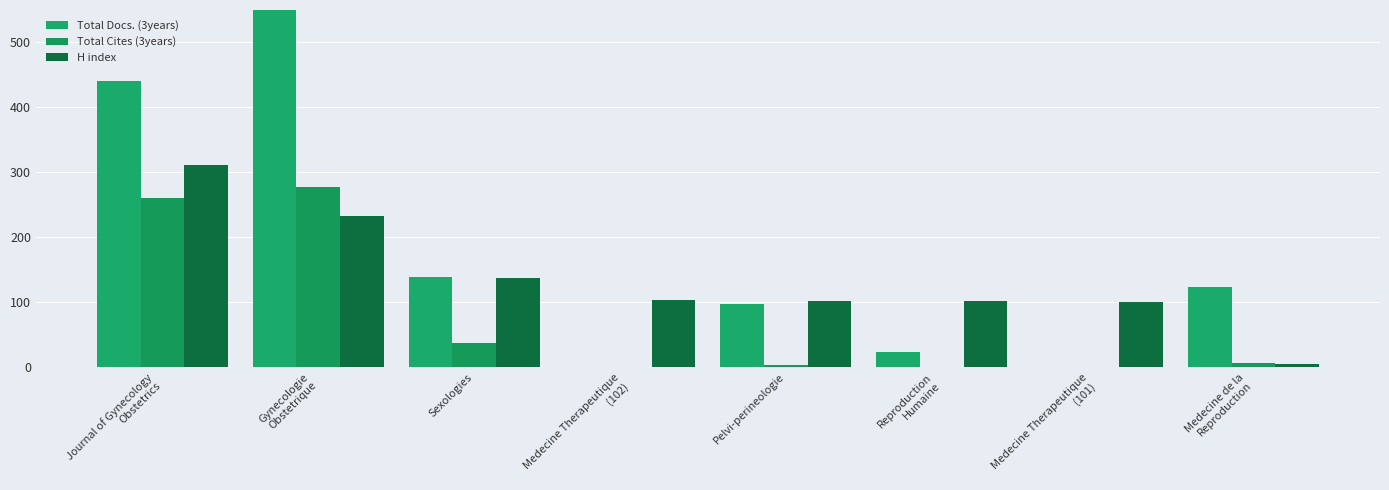

Is the value of H index at Reproduction
Humaine greater than the value of Total Cites (3years) at Medecine Therapeutique
(102)?

Yes